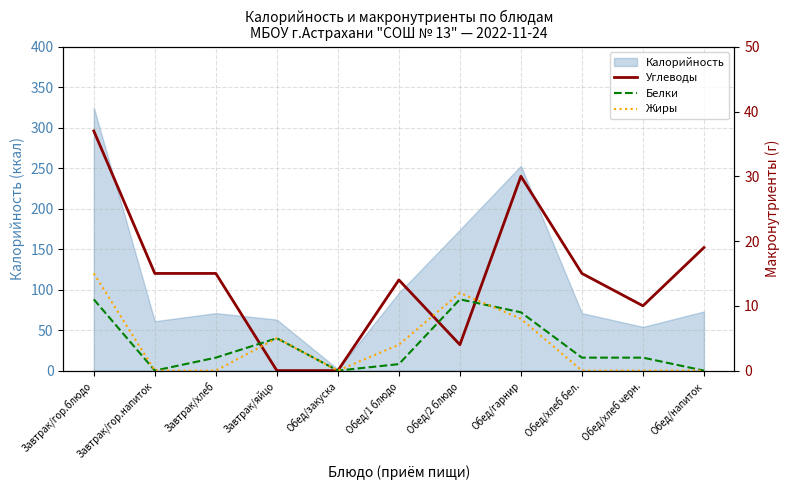

The value of Углеводы at Обед/1 блюдо is 5. True or false?

False